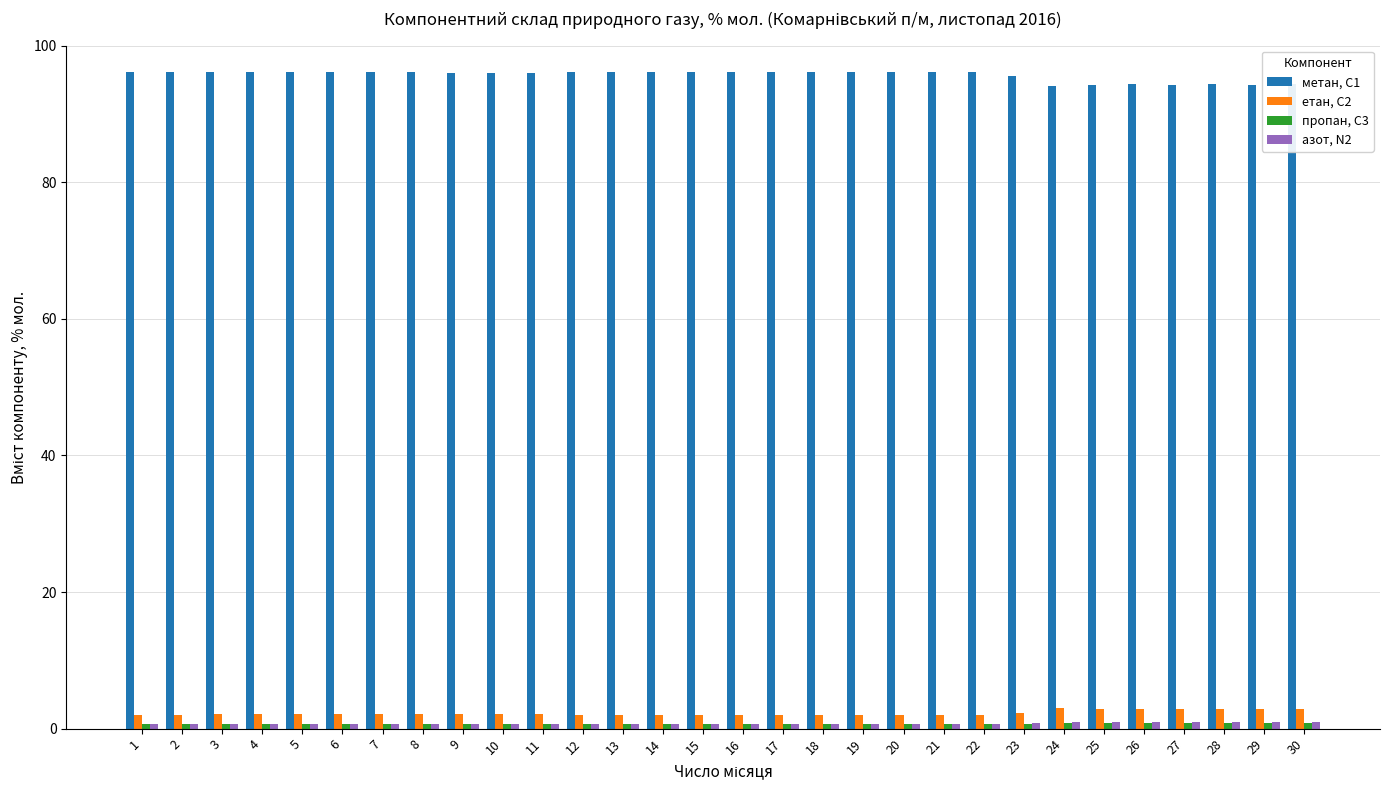

What is the maximum value shown in the chart?

96.2